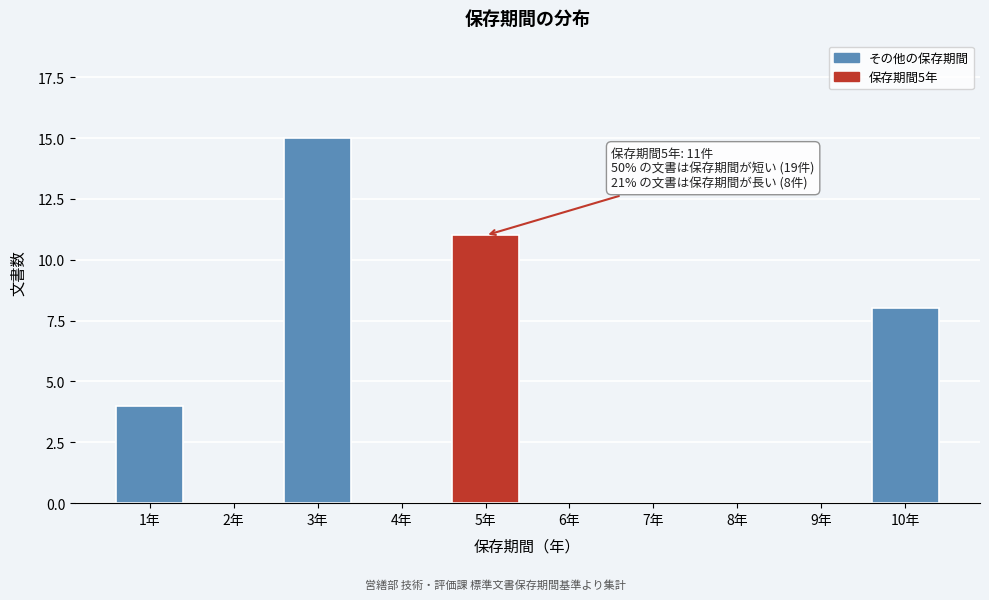

Reading left to right, list all the values displayed in this chart.

1年=4	2年=0	3年=15	4年=0	5年=11	6年=0	7年=0	8年=0	9年=0	10年=8